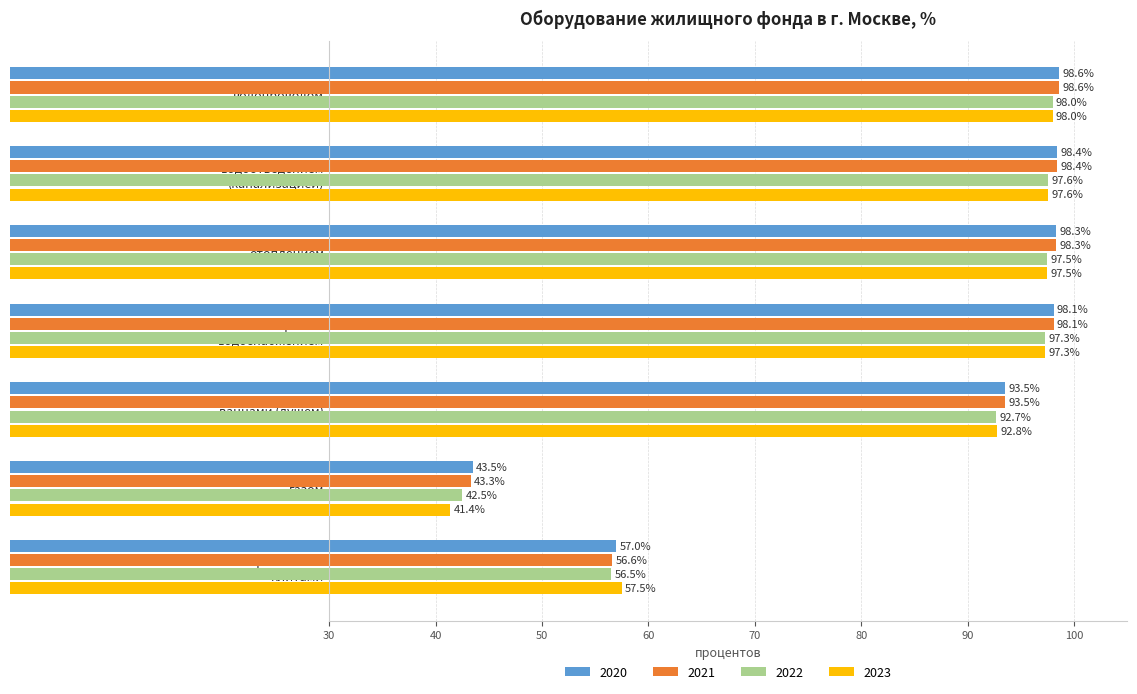

Count the number of data series in this chart.

4